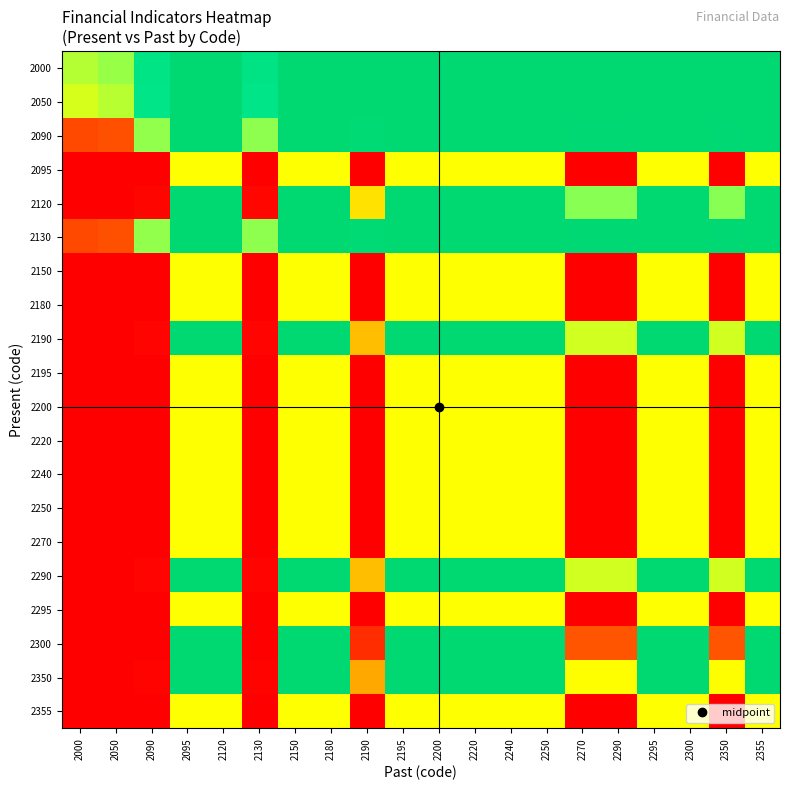

How many distinct data groups are displayed?

20